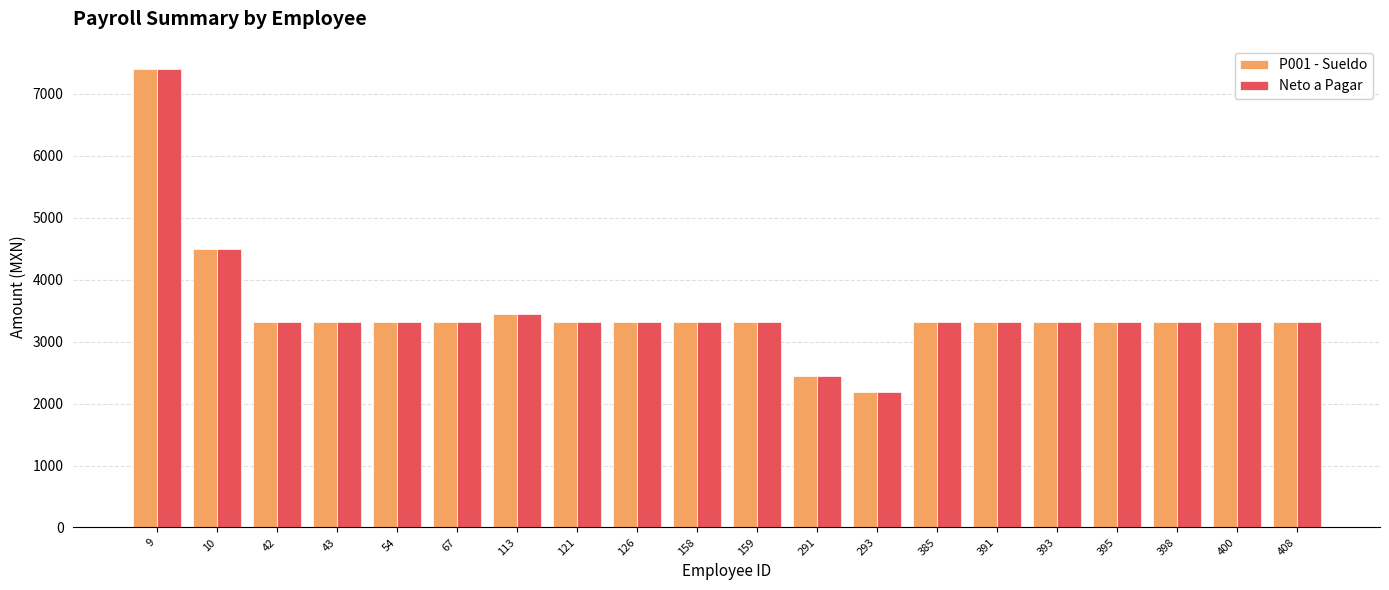

Is it true that P001 - Sueldo equals 5762.4 at 43?

False